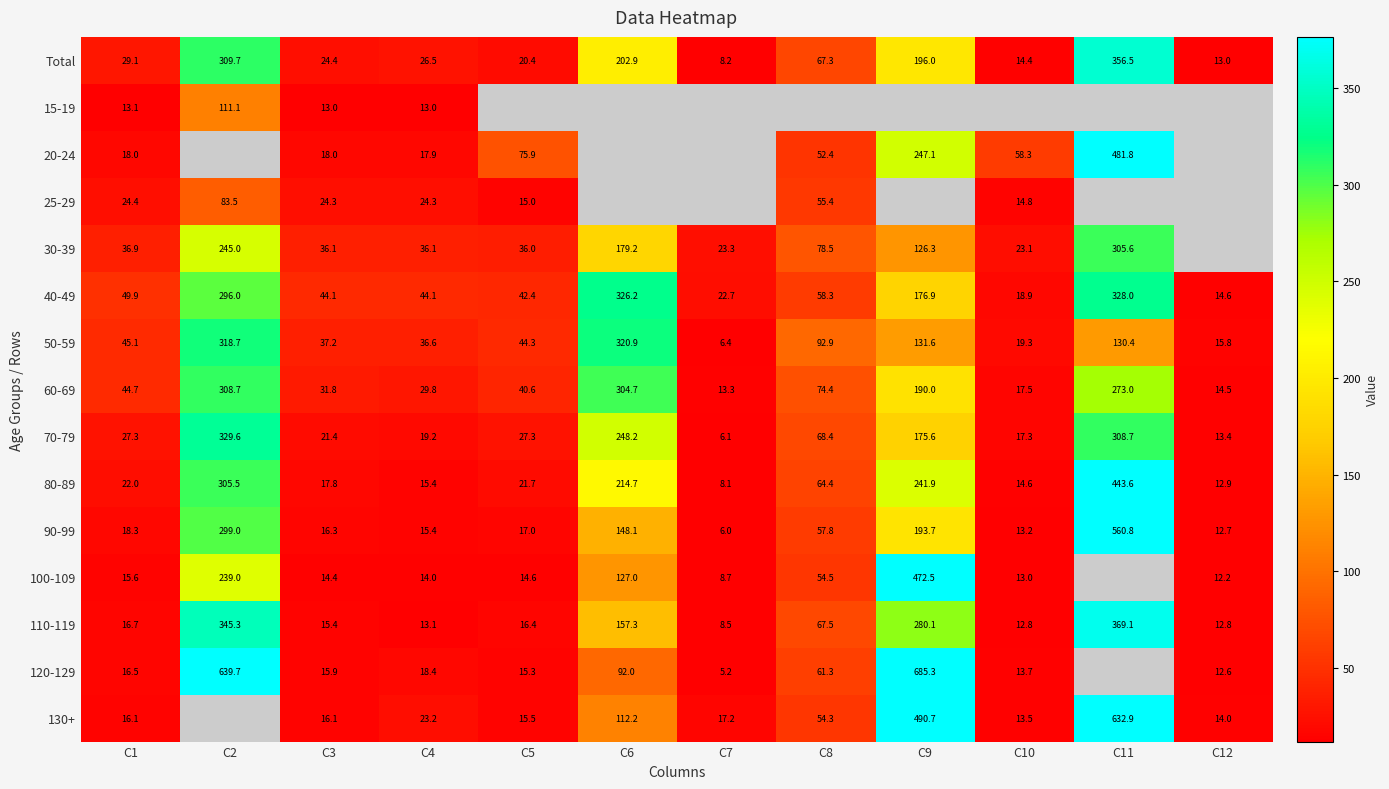

At which category is the sum across all series the highest?

C1